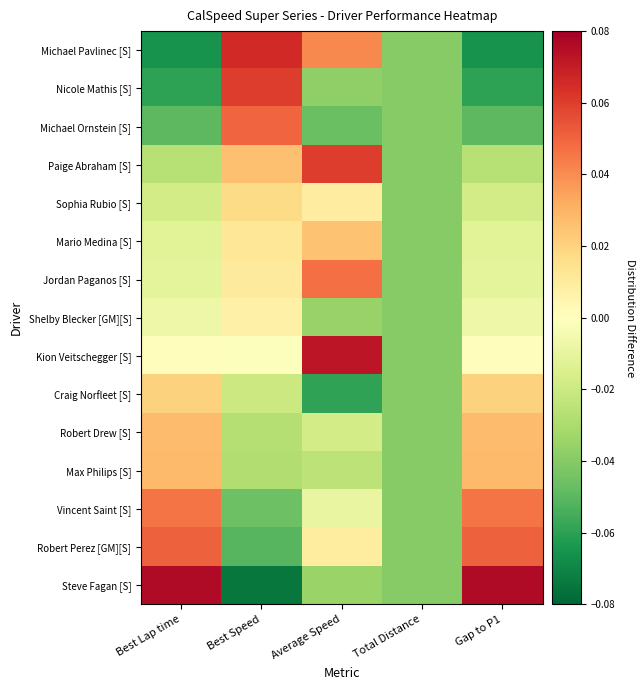

Reading left to right, list all the values displayed in this chart.

Michael Pavlinec [S]: Best Lap time=-0.1	Best Speed=0.1	Average Speed=0.0	Total Distance=-0.0	Gap to P1=-0.1
Nicole Mathis [S]: Best Lap time=-0.1	Best Speed=0.1	Average Speed=-0.0	Total Distance=-0.0	Gap to P1=-0.1
Michael Ornstein [S]: Best Lap time=-0.0	Best Speed=0.0	Average Speed=-0.0	Total Distance=-0.0	Gap to P1=-0.0
Paige Abraham [S]: Best Lap time=-0.0	Best Speed=0.0	Average Speed=0.1	Total Distance=-0.0	Gap to P1=-0.0
Sophia Rubio [S]: Best Lap time=-0.0	Best Speed=0.0	Average Speed=0.0	Total Distance=-0.0	Gap to P1=-0.0
Mario Medina [S]: Best Lap time=-0.0	Best Speed=0.0	Average Speed=0.0	Total Distance=-0.0	Gap to P1=-0.0
Jordan Paganos [S]: Best Lap time=-0.0	Best Speed=0.0	Average Speed=0.0	Total Distance=-0.0	Gap to P1=-0.0
Shelby Blecker [GM][S]: Best Lap time=-0.0	Best Speed=0.0	Average Speed=-0.0	Total Distance=-0.0	Gap to P1=-0.0
Kion Veitschegger [S]: Best Lap time=0.0	Best Speed=-0.0	Average Speed=0.1	Total Distance=-0.0	Gap to P1=0.0
Craig Norfleet [S]: Best Lap time=0.0	Best Speed=-0.0	Average Speed=-0.1	Total Distance=-0.0	Gap to P1=0.0
Robert Drew [S]: Best Lap time=0.0	Best Speed=-0.0	Average Speed=-0.0	Total Distance=-0.0	Gap to P1=0.0
Max Philips [S]: Best Lap time=0.0	Best Speed=-0.0	Average Speed=-0.0	Total Distance=-0.0	Gap to P1=0.0
Vincent Saint [S]: Best Lap time=0.0	Best Speed=-0.0	Average Speed=-0.0	Total Distance=-0.0	Gap to P1=0.0
Robert Perez [GM][S]: Best Lap time=0.1	Best Speed=-0.1	Average Speed=0.0	Total Distance=-0.0	Gap to P1=0.1
Steve Fagan [S]: Best Lap time=0.1	Best Speed=-0.1	Average Speed=-0.0	Total Distance=-0.0	Gap to P1=0.1